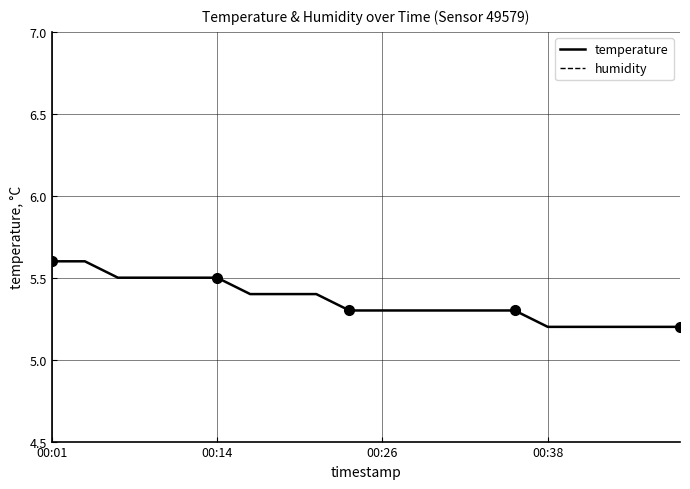

At which category does the chart reach its peak across all series?

00:01